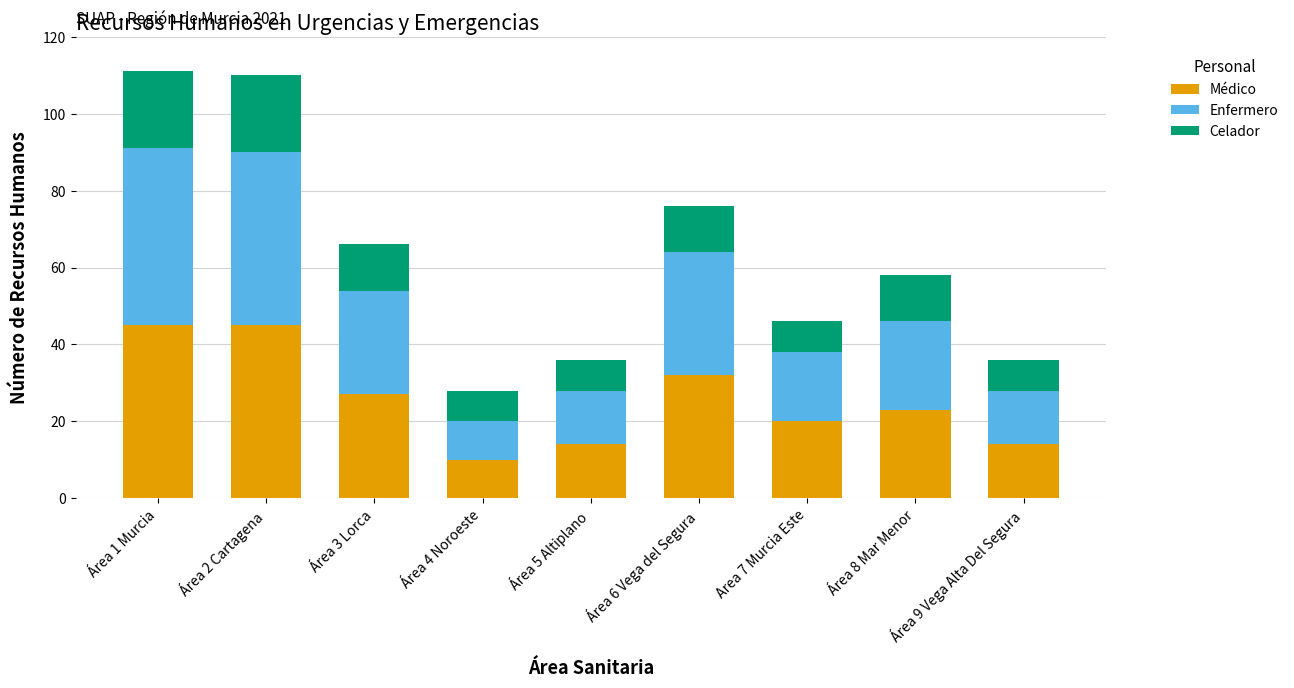

What is the lowest value of the Médico series?

10